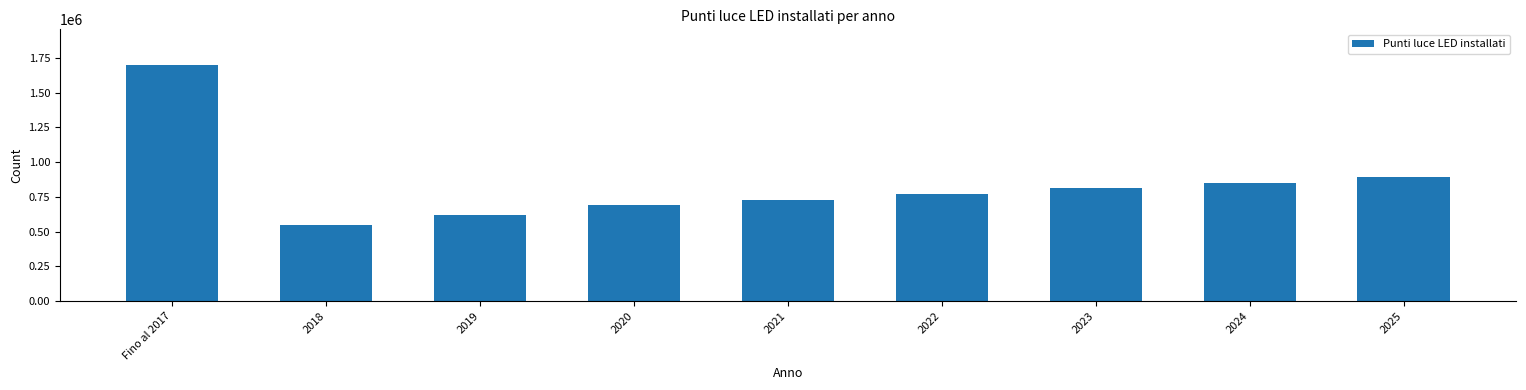

Reading left to right, extract all data points from this chart.

Fino al 2017=1700000	2018=550000	2019=620000	2020=690000	2021=730000	2022=770000	2023=810000	2024=850000	2025=890000